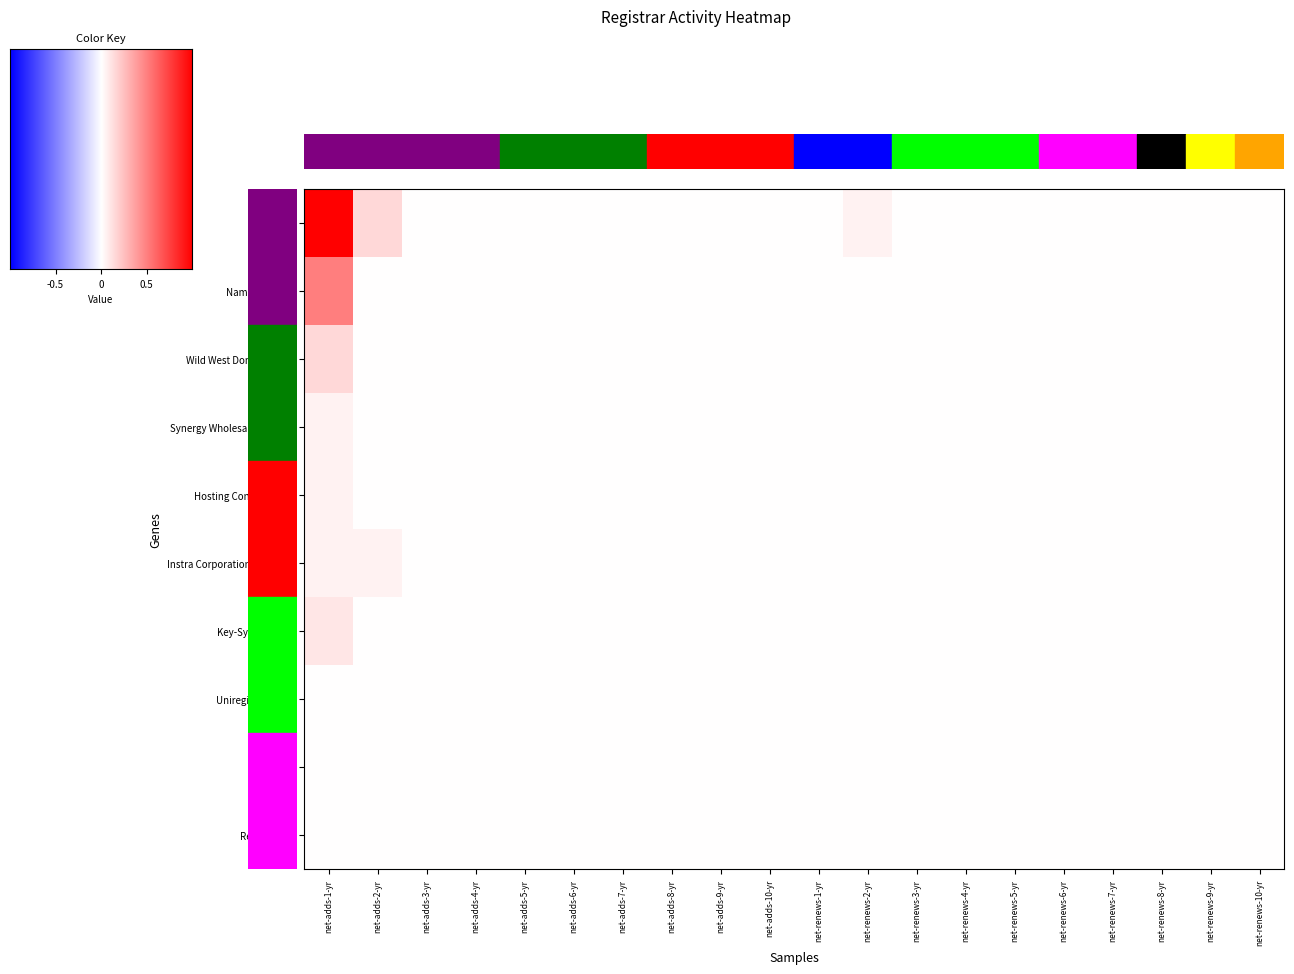

Is the value of Hosting Concepts B.V. at net-adds-3-yr greater than the value of Synergy Wholesale PTY LTD at net-adds-9-yr?

No